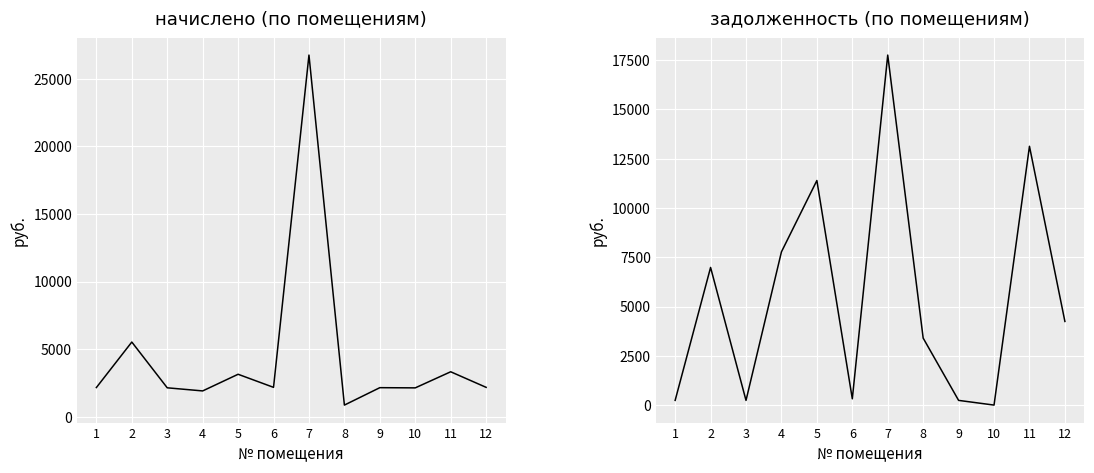

Which series has the largest range (max minus min)?

начислено